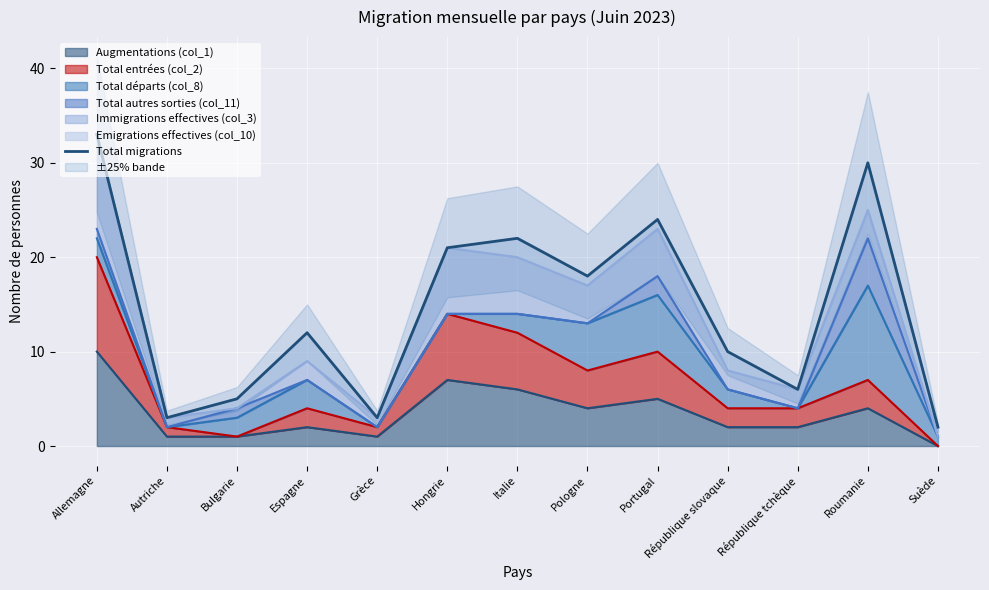

Which has a higher value, Bulgarie or Portugal?

Portugal